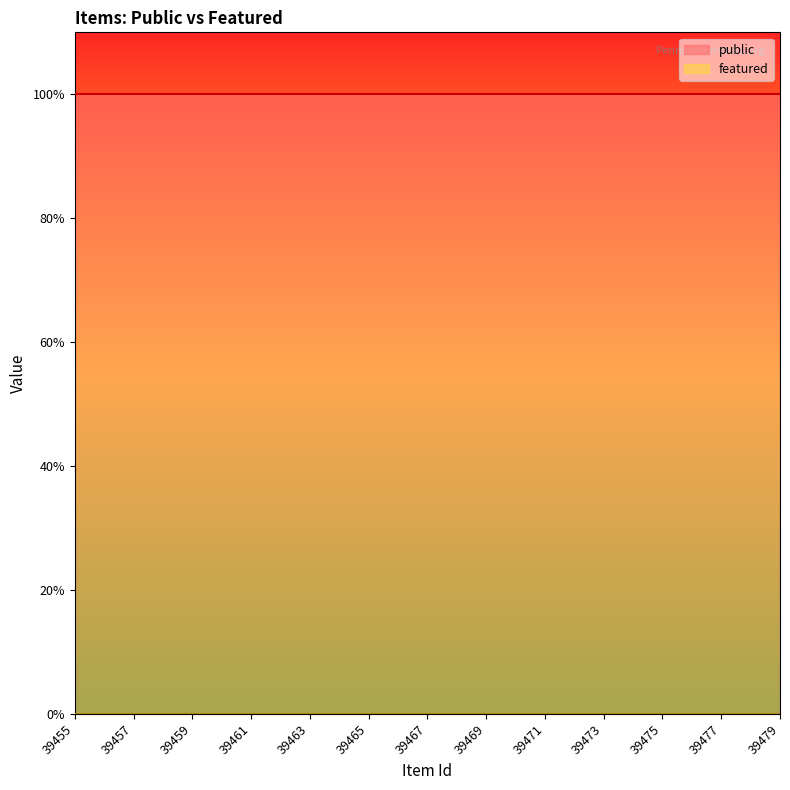

What are all the series names shown in the legend?

public, featured